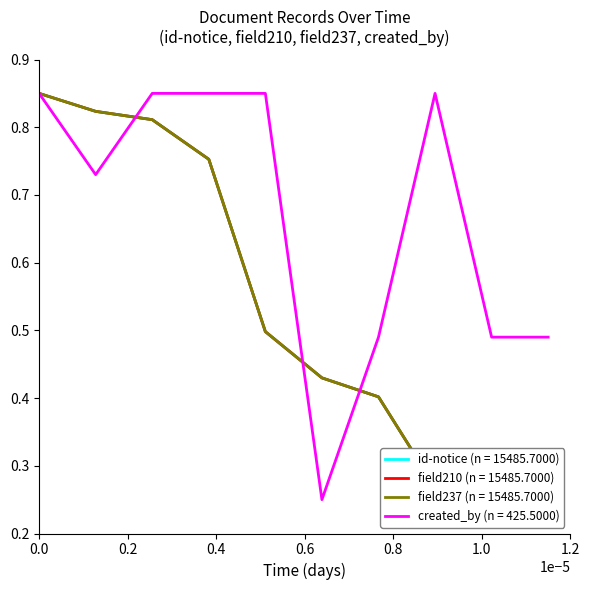

What is the difference between the maximum and minimum values in the field237 series?

0.6